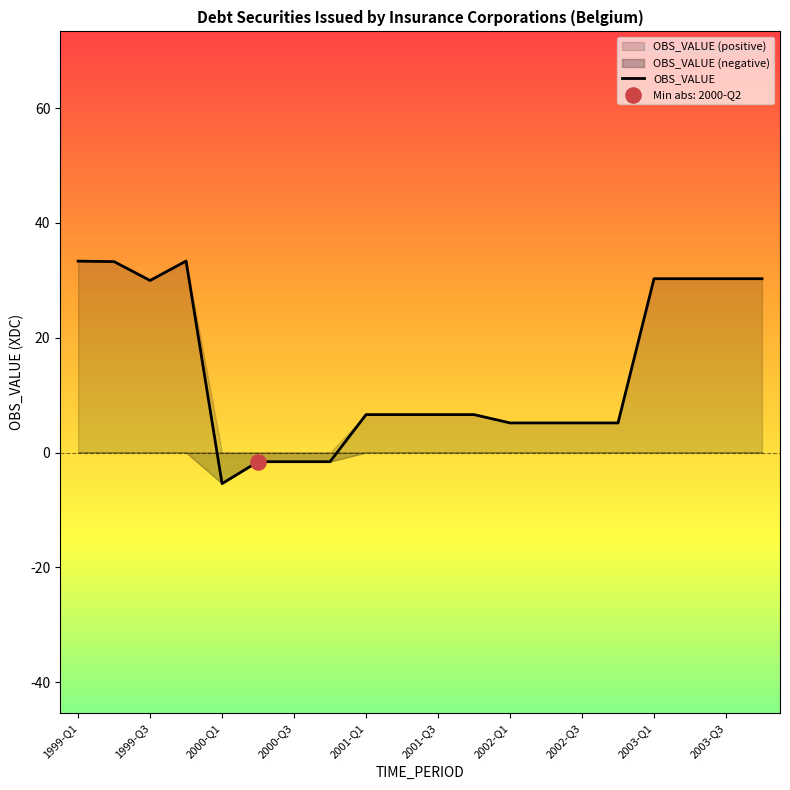

Between 2003-Q2 and 2003-Q3, which is larger?

2003-Q2